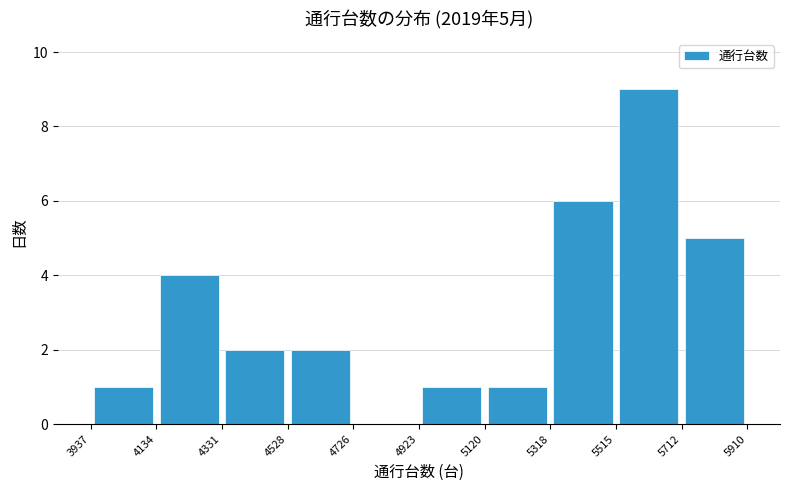

Over which range of the x-axis is the bar tallest?

5515 to 5712